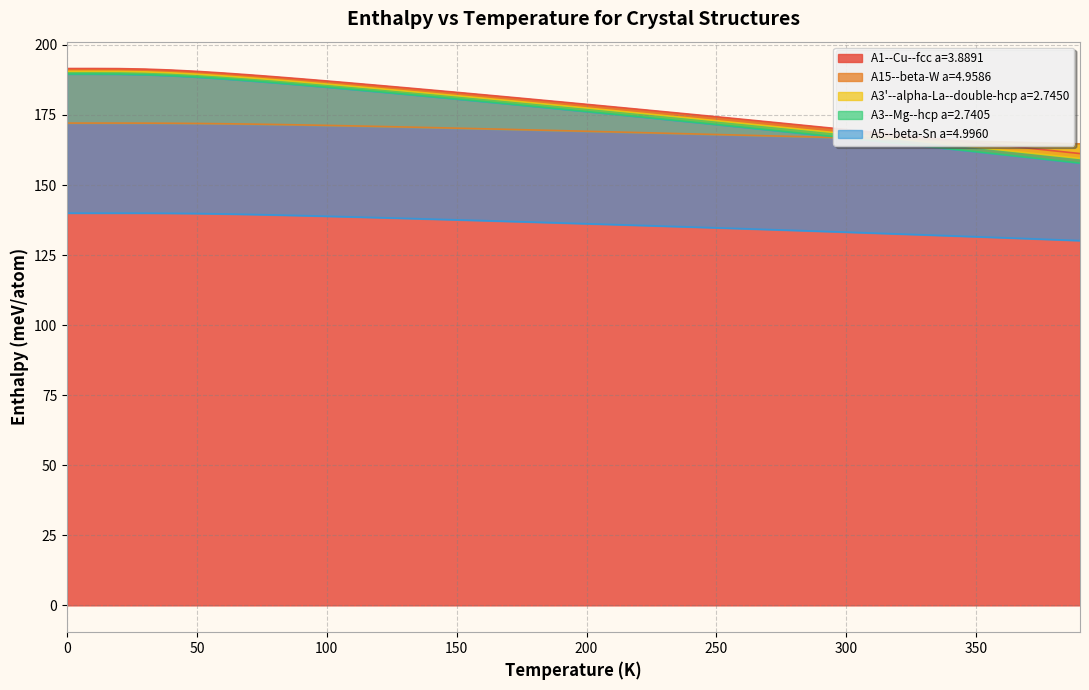

What is the minimum value for A1--Cu--fcc a=3.8891?

161.2